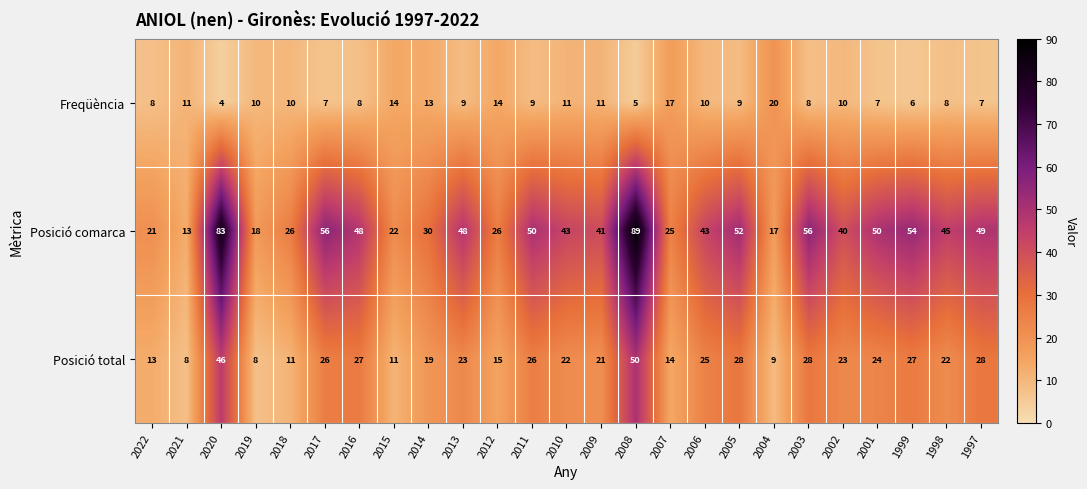

Which series has the widest spread of values?

Posició comarca